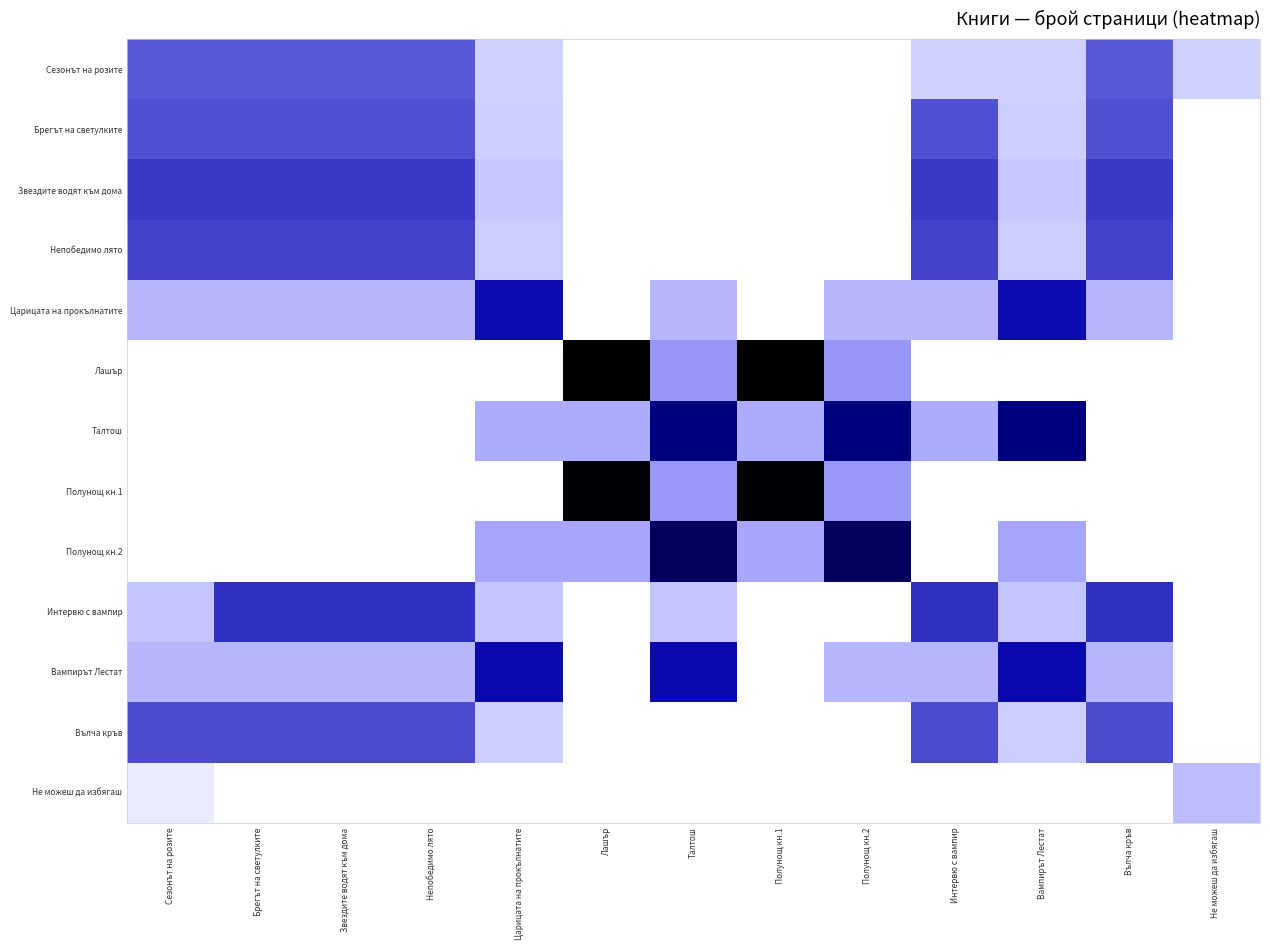

Which series has the largest range (max minus min)?

Лашър